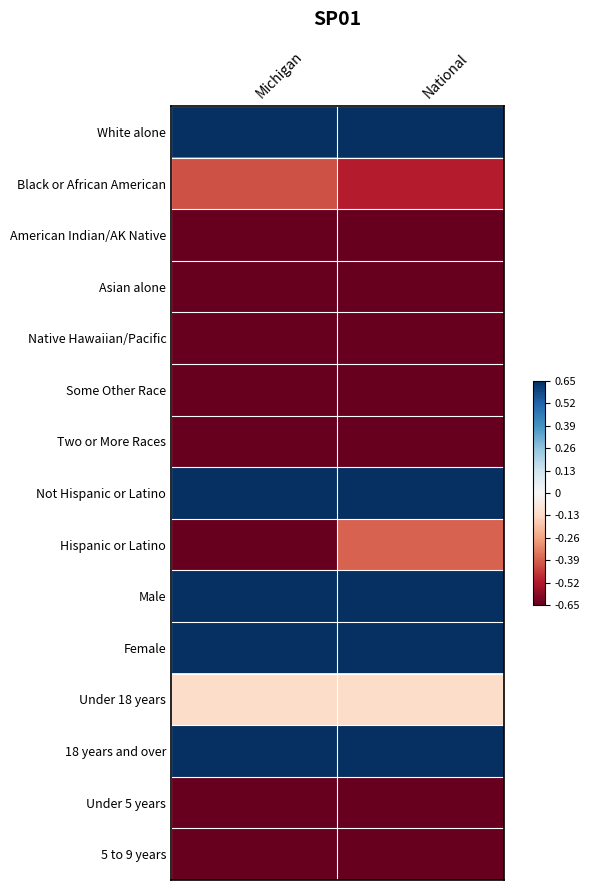

Reading left to right, extract all data points from this chart.

White alone: Michigan=0.7	National=0.7
Black or African American: Michigan=-0.4	National=-0.5
American Indian/AK Native: Michigan=-0.7	National=-0.7
Asian alone: Michigan=-0.7	National=-0.7
Native Hawaiian/Pacific: Michigan=-0.7	National=-0.7
Some Other Race: Michigan=-0.7	National=-0.7
Two or More Races: Michigan=-0.7	National=-0.7
Not Hispanic or Latino: Michigan=0.7	National=0.7
Hispanic or Latino: Michigan=-0.7	National=-0.4
Male: Michigan=0.7	National=0.7
Female: Michigan=0.7	National=0.7
Under 18 years: Michigan=-0.1	National=-0.1
18 years and over: Michigan=0.7	National=0.7
Under 5 years: Michigan=-0.7	National=-0.7
5 to 9 years: Michigan=-0.7	National=-0.7